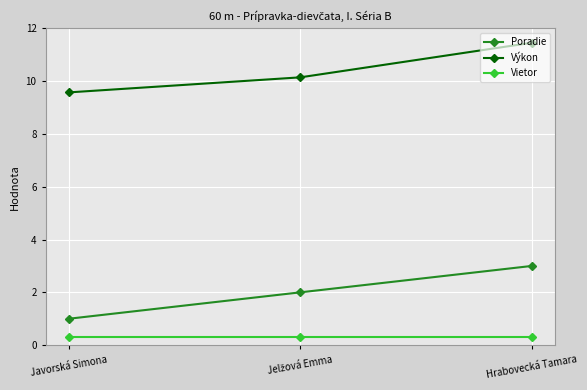

What is the minimum value shown in the chart?

0.3